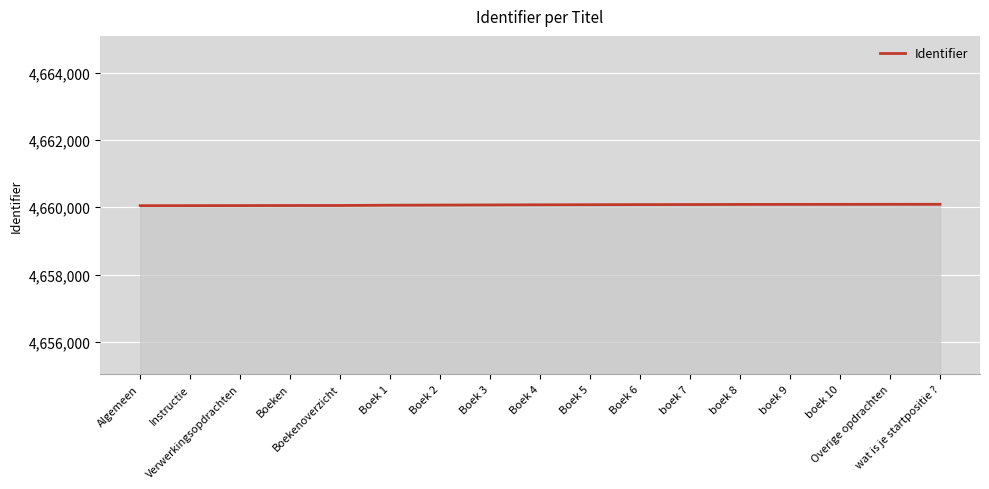

What position from the right is Boek 6?

7